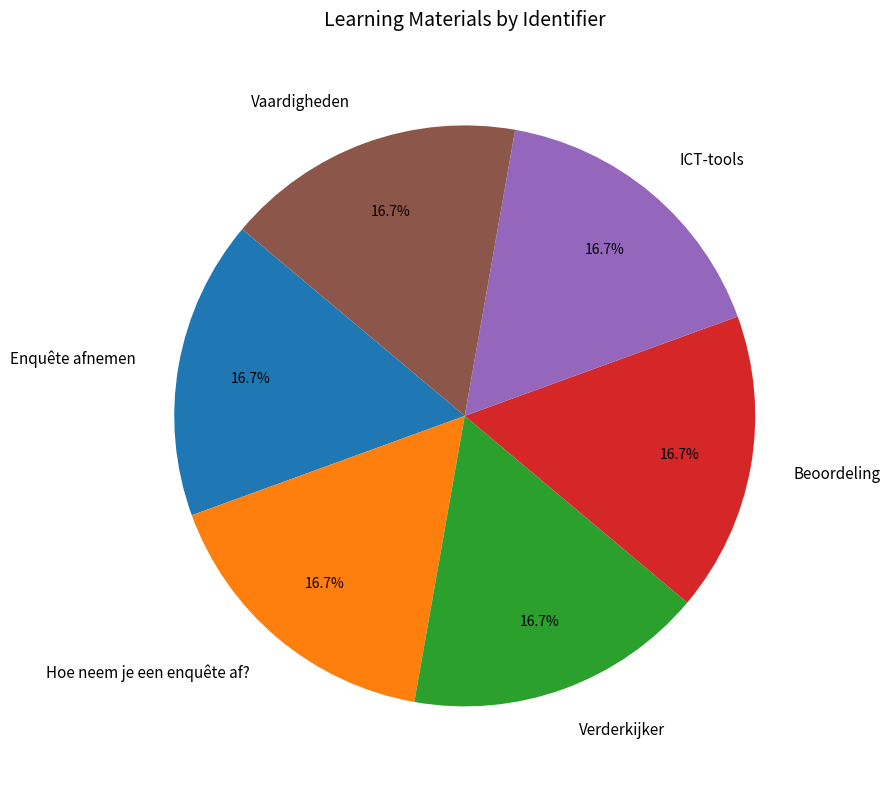

How many segments does this pie chart have?

6